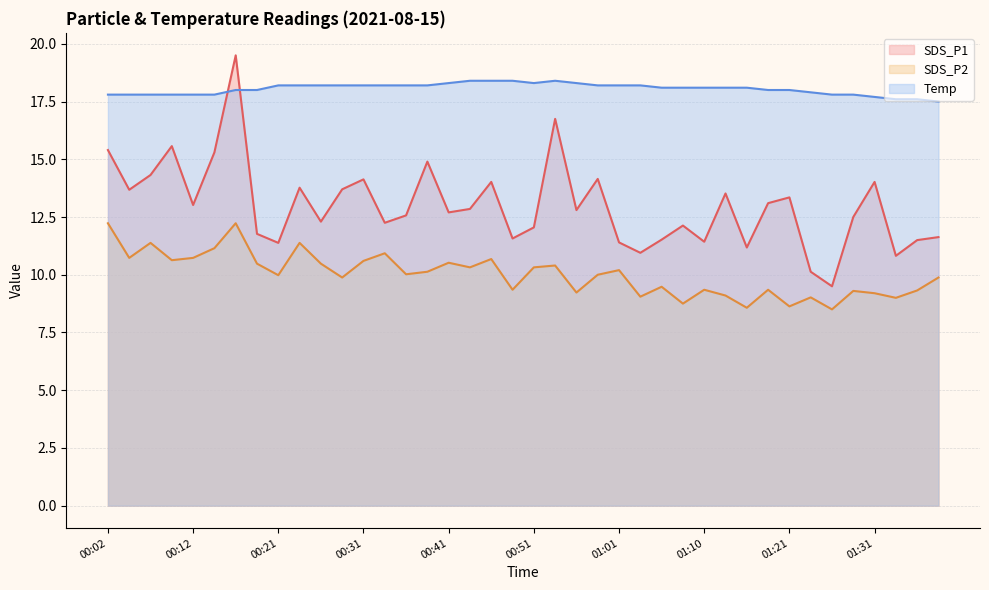

What is the label of the 13th point from the right?

01:08